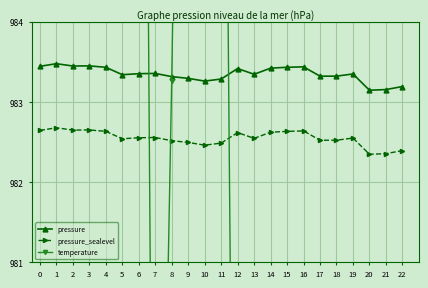

What value does the pressure_sealevel series have at 16?

982.6